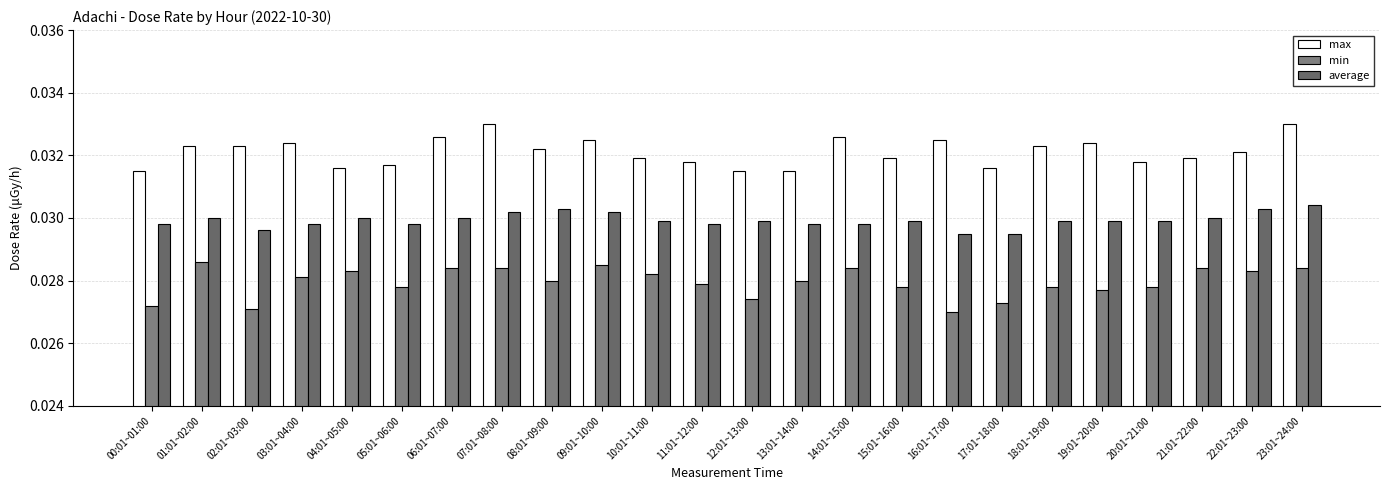

Count the number of data series in this chart.

3